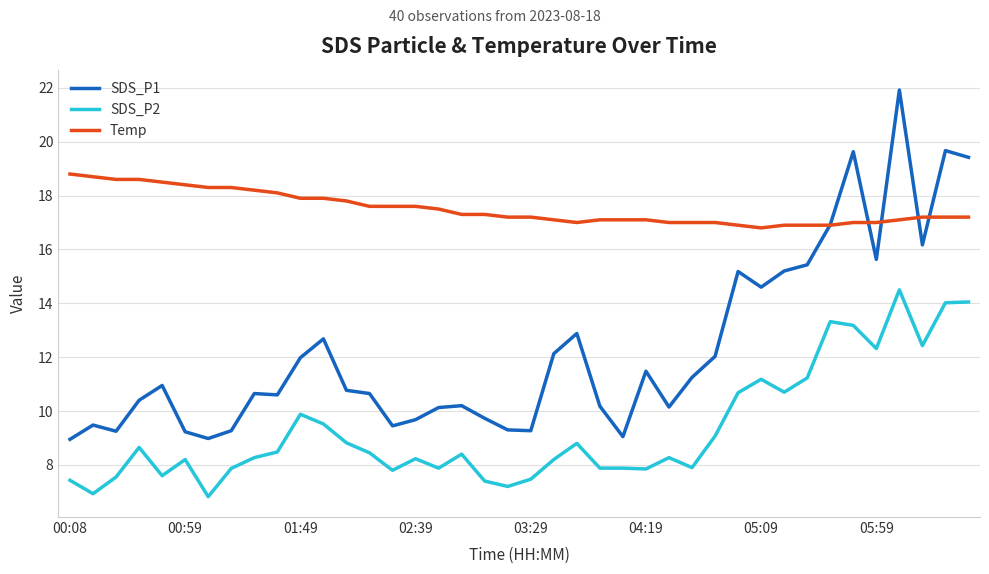

What are all the series names shown in the legend?

SDS_P1, SDS_P2, Temp